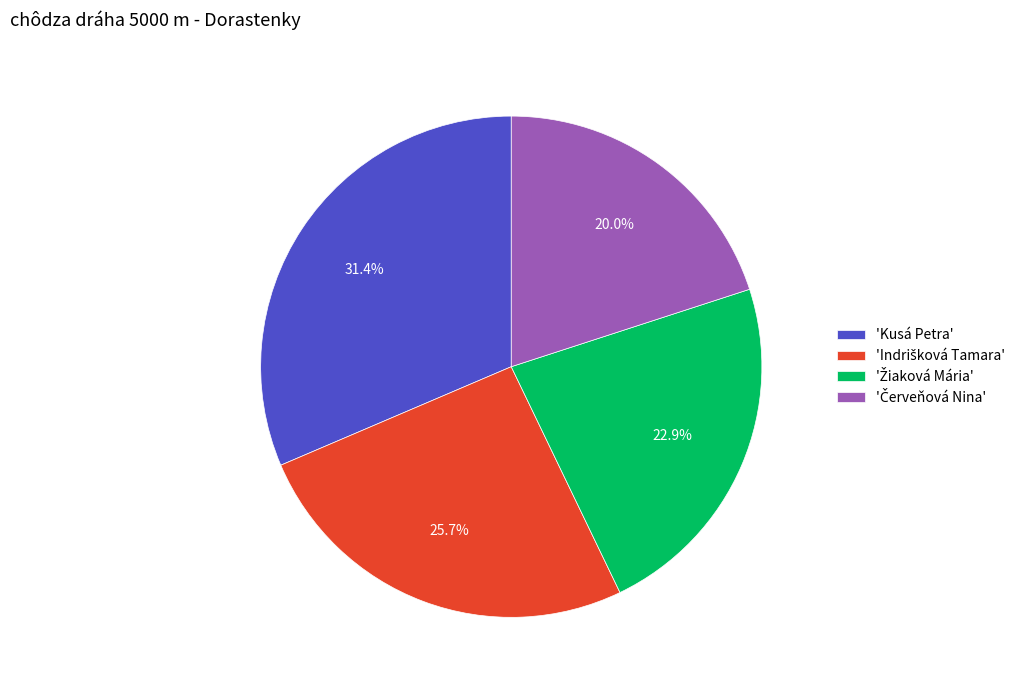

Which category has the biggest portion of the pie?

'Kusá Petra'